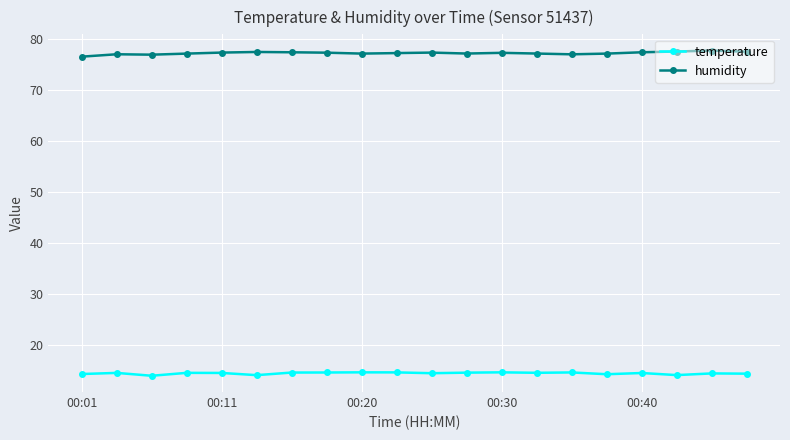

At how many categories does at least one series exceed 32?

20